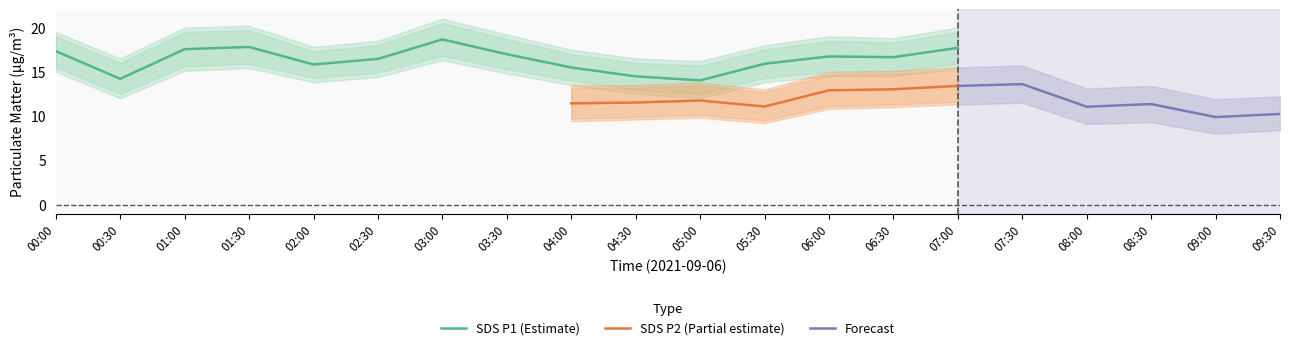

The SDS P1 (Estimate) series shows 25.7 at 01:00. True or false?

False